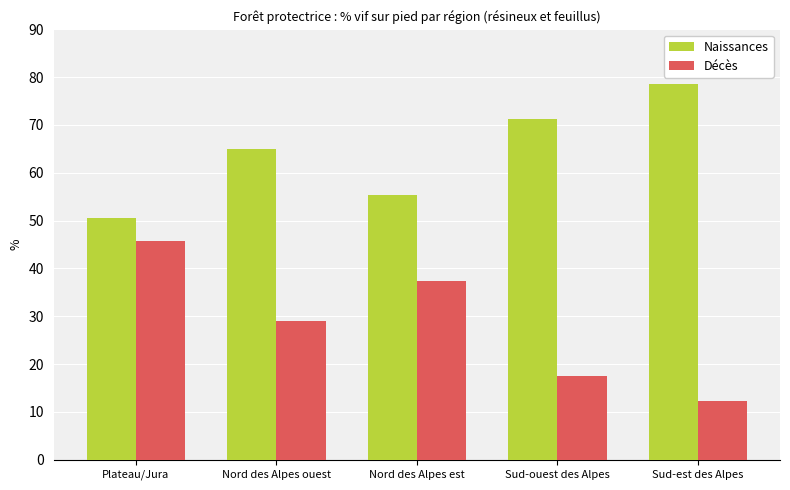

Does the chart contain any negative values?

No